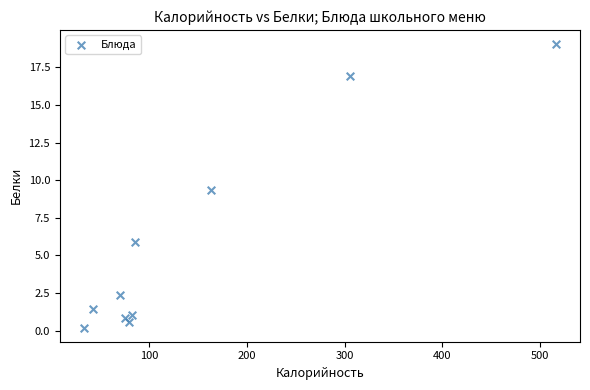

What is the range of X values (max minus min)?

484.6